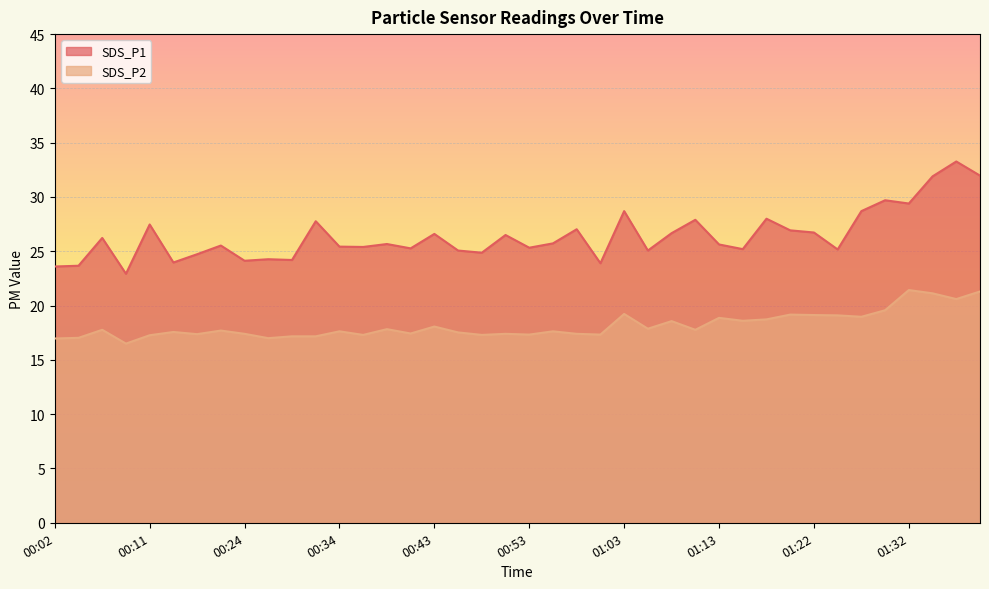

What is the sum of all SDS_P2 values?

727.1